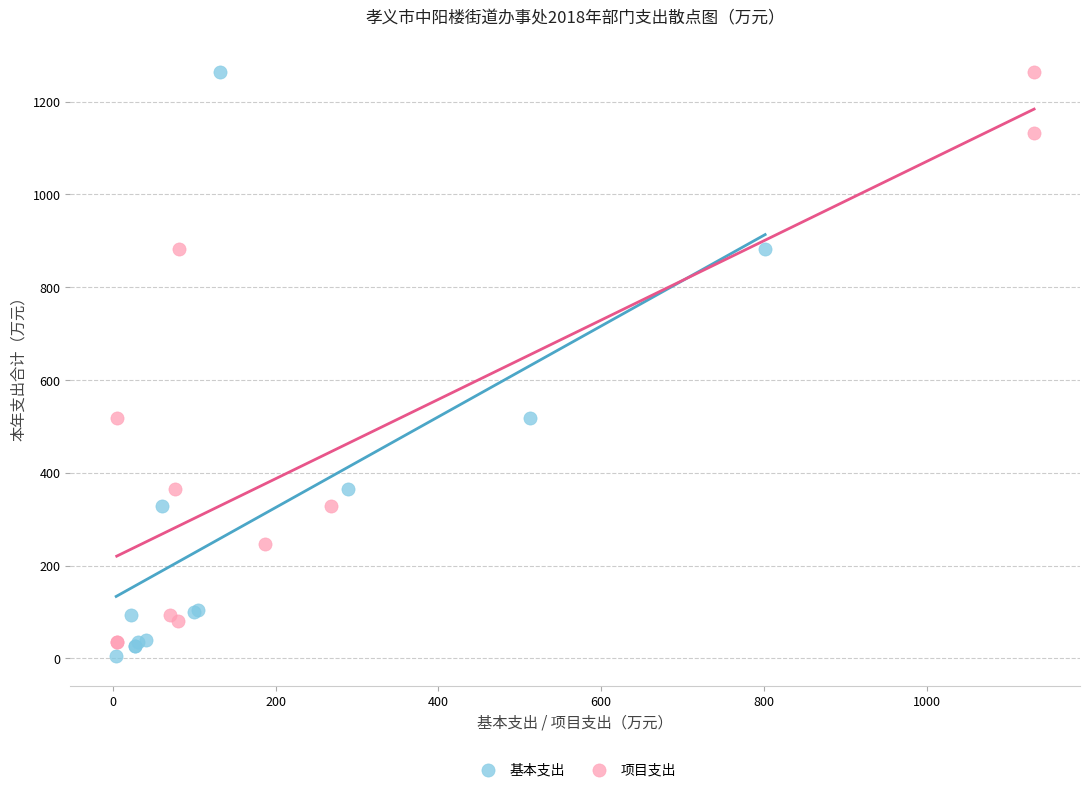

Which series has the widest spread of Y values?

基本支出